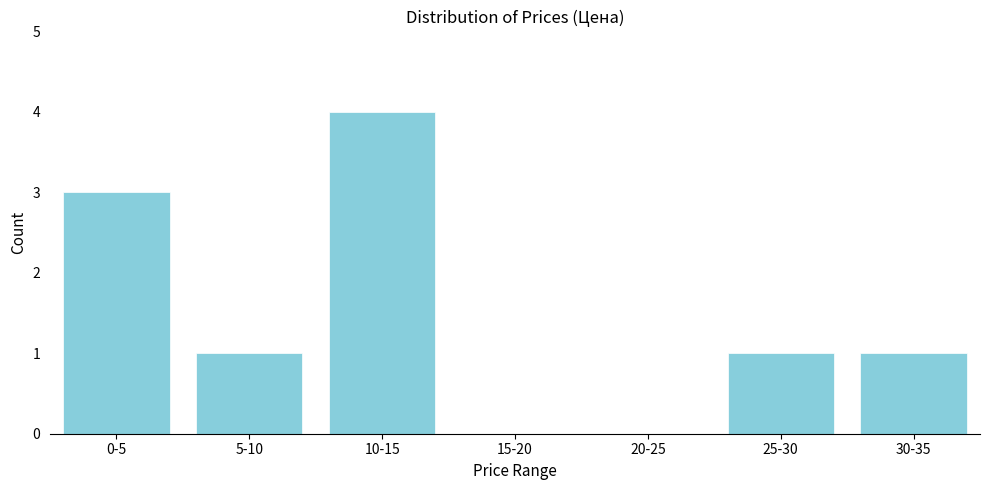

Reading left to right, transcribe all the data shown in this chart.

0-5=3	5-10=1	10-15=4	15-20=0	20-25=0	25-30=1	30-35=1